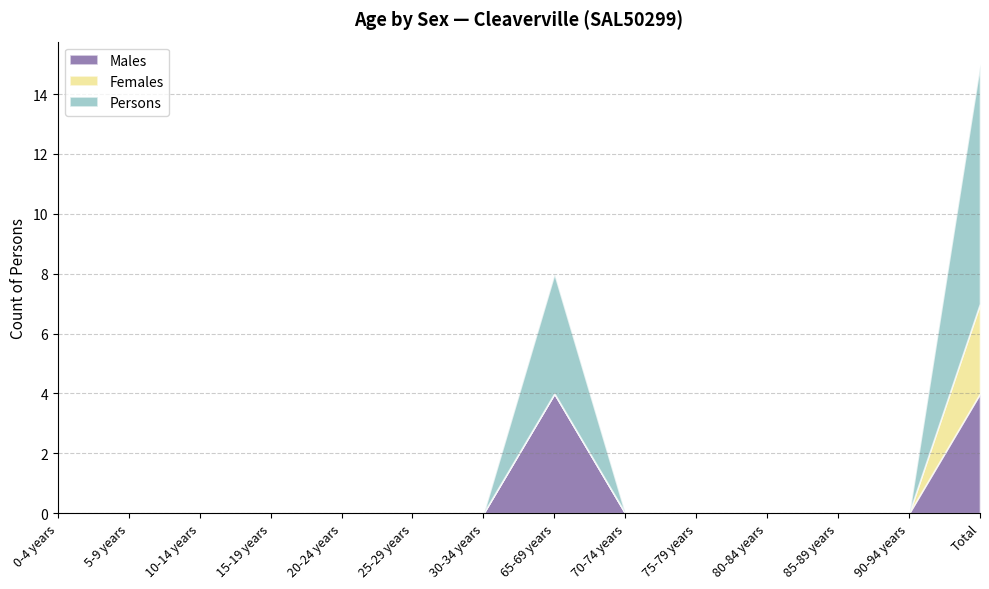

True or false: Females and Persons intersect in this chart.

False